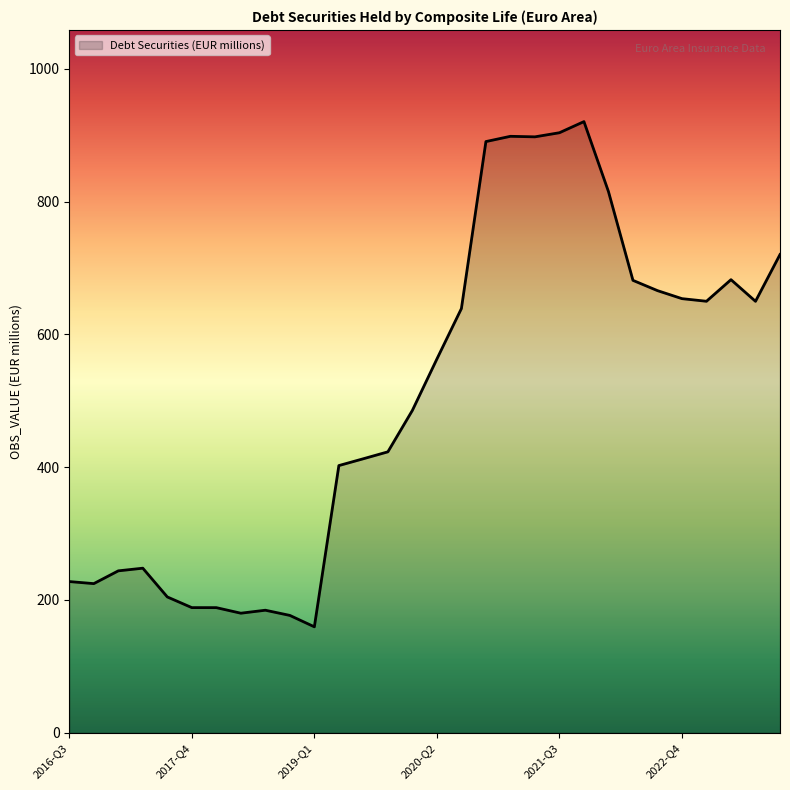

What is the maximum value shown in the chart?

920.4